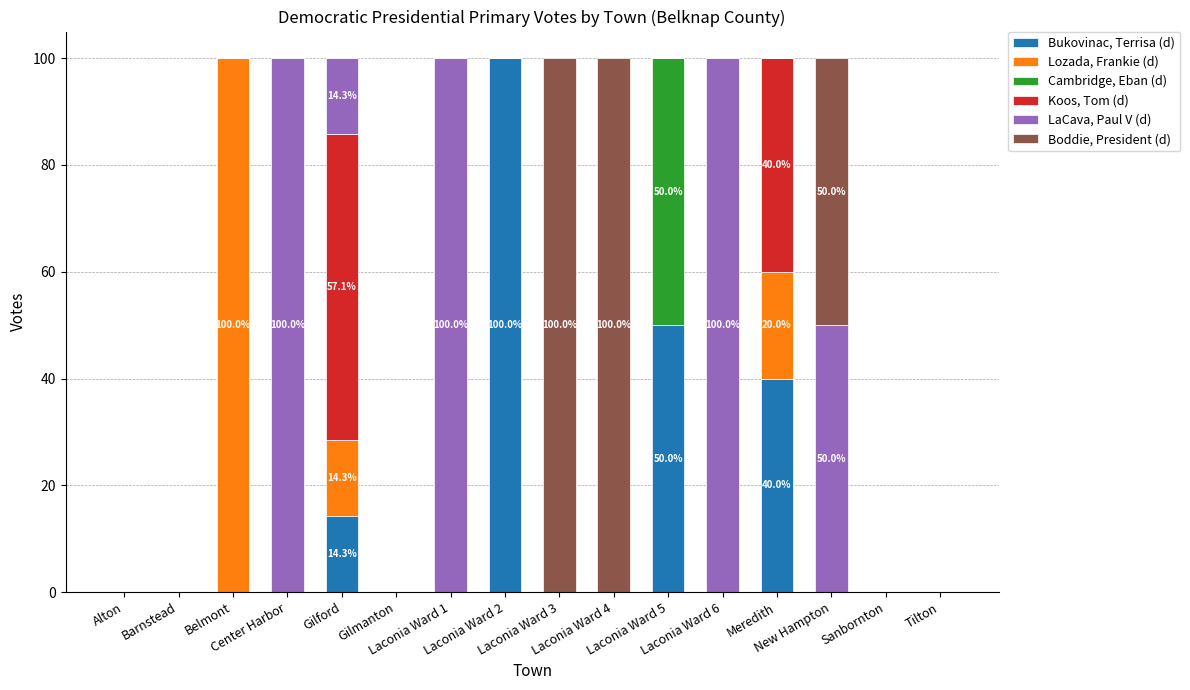

What is the maximum value for Bukovinac, Terrisa (d)?

100.0